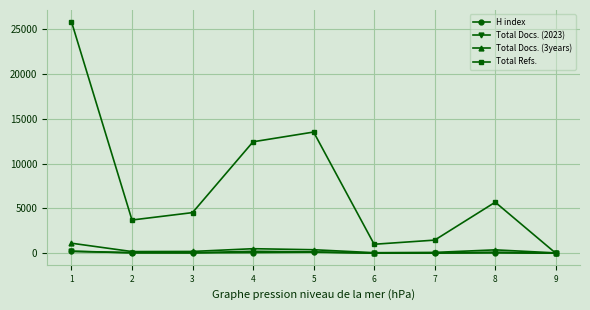

What is the difference between the second highest and second lowest values in the H index series?

101